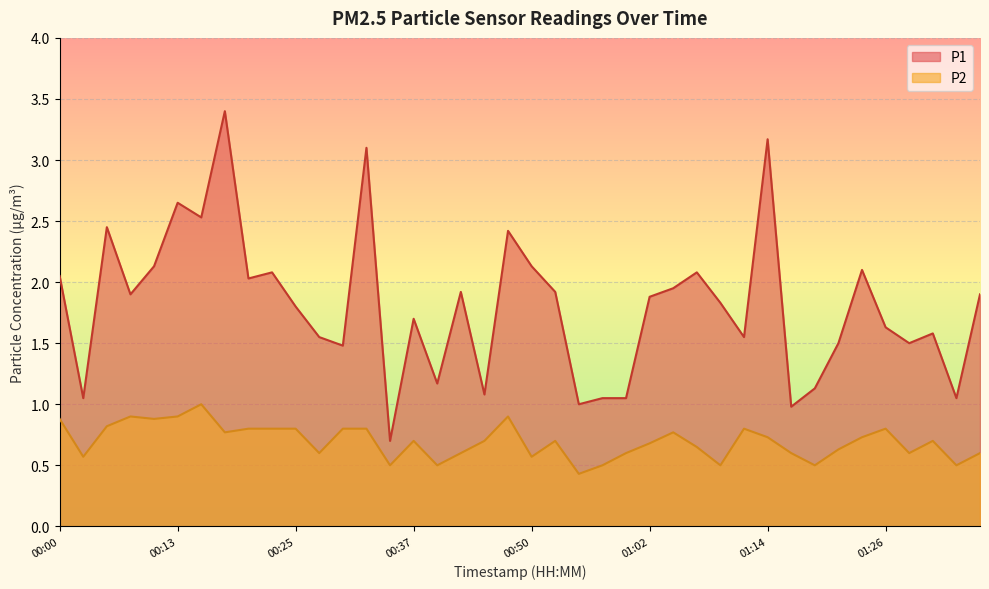

True or false: P1 has more than 2 interior local peaks.

True